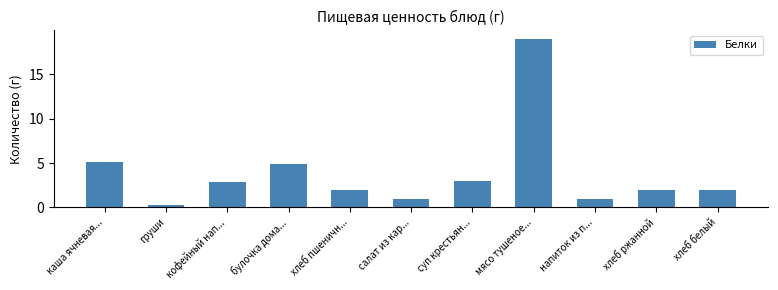

The value at хлеб пшеничн... is 2.0. True or false?

True